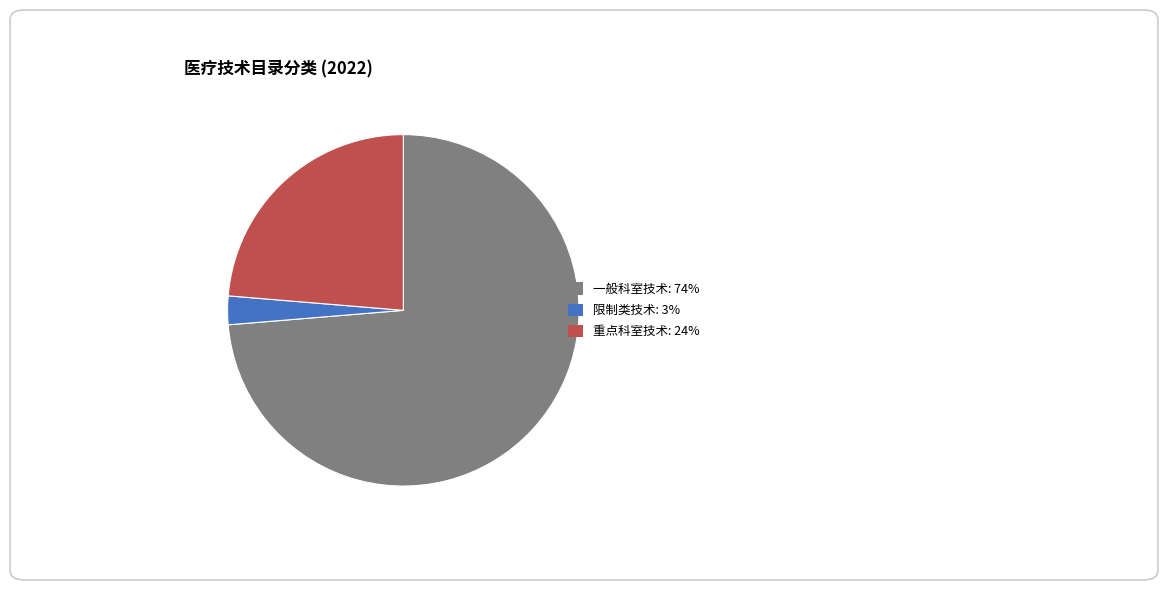

Does 限制类技术: 3% account for over 50% of the chart?

No